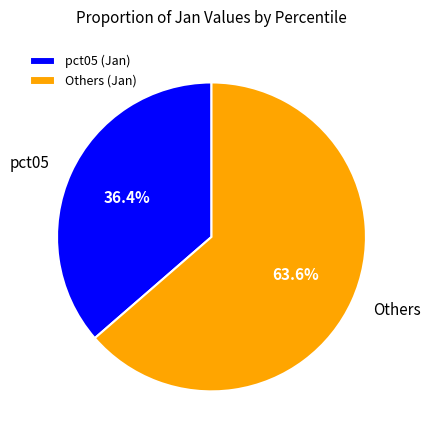

How many slices are in this pie chart?

2